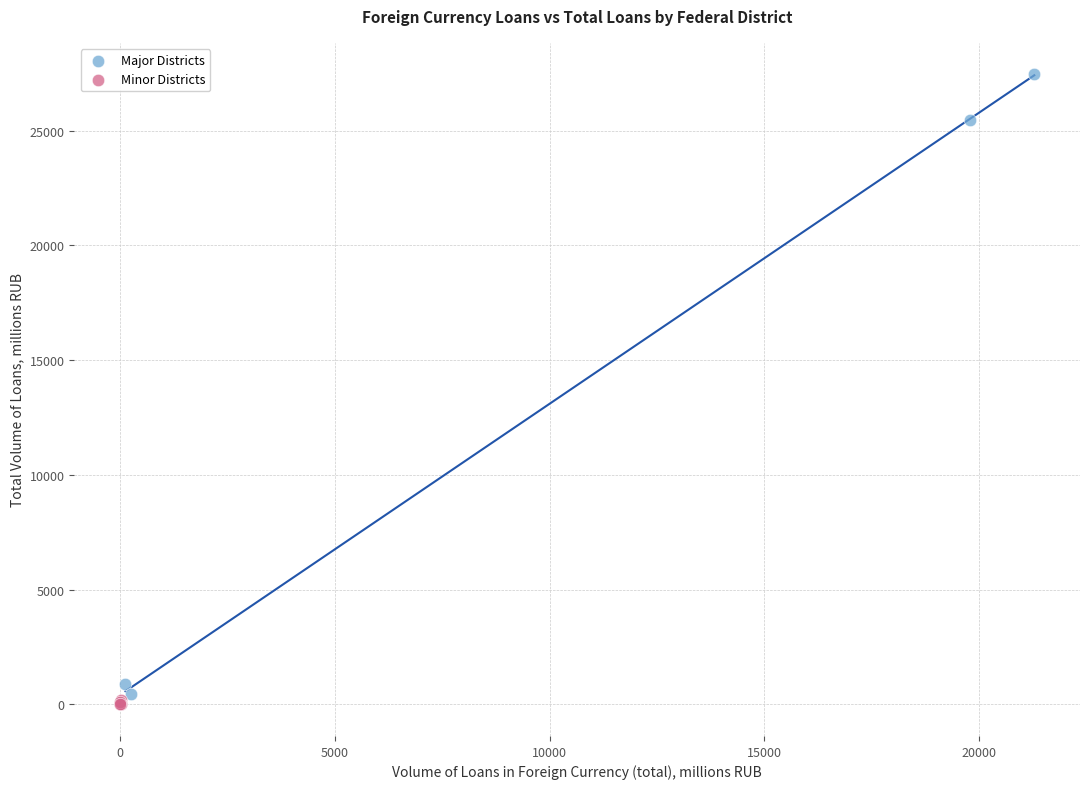

Which series has the widest spread of Y values?

Major Districts